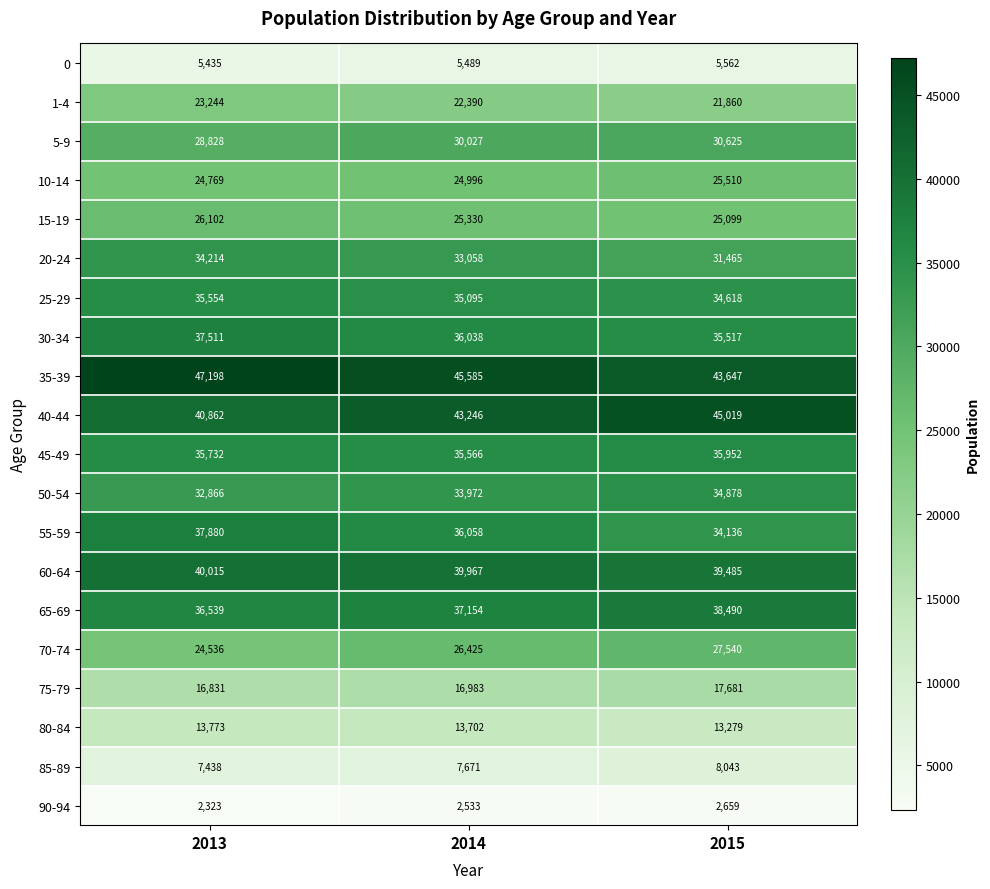

What is the difference between the second highest and minimum values in the 75-79 series?

152